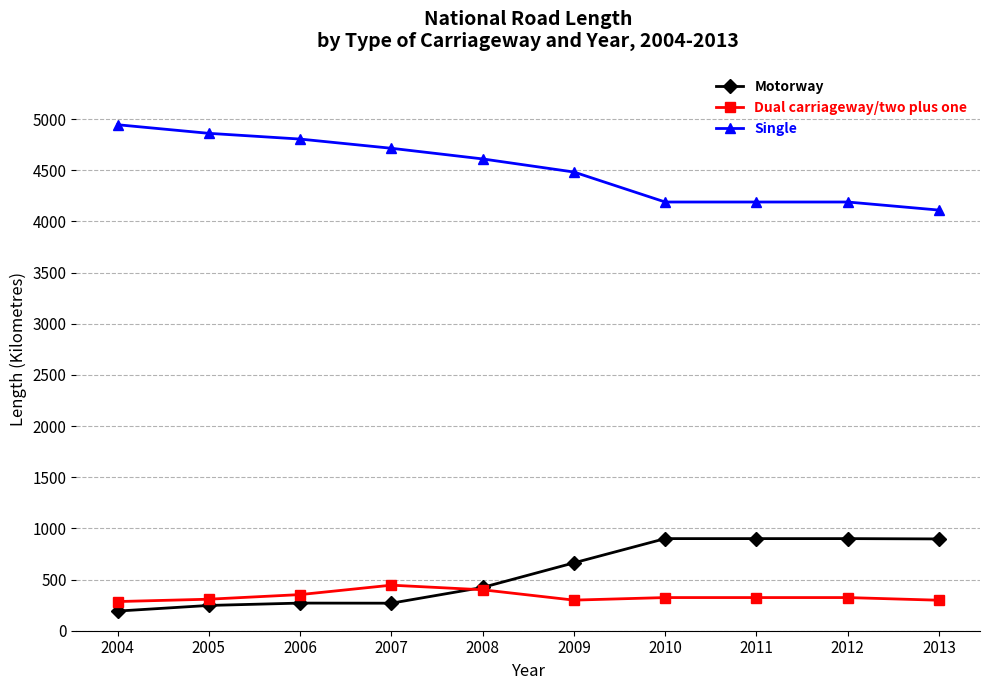

What is the maximum value for Single?

4944